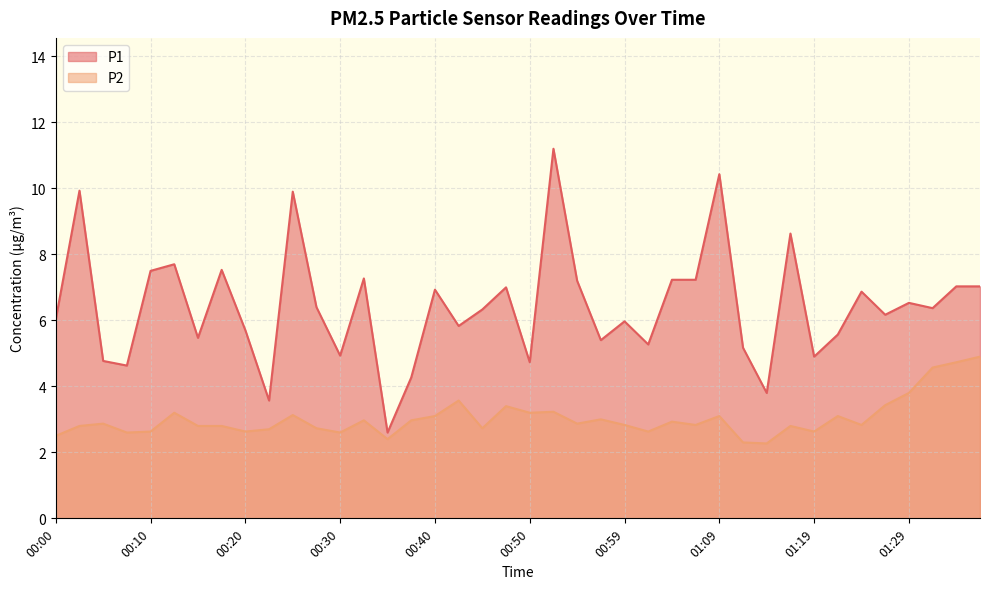

What is the approximate value of P1 at 00:12?

7.7